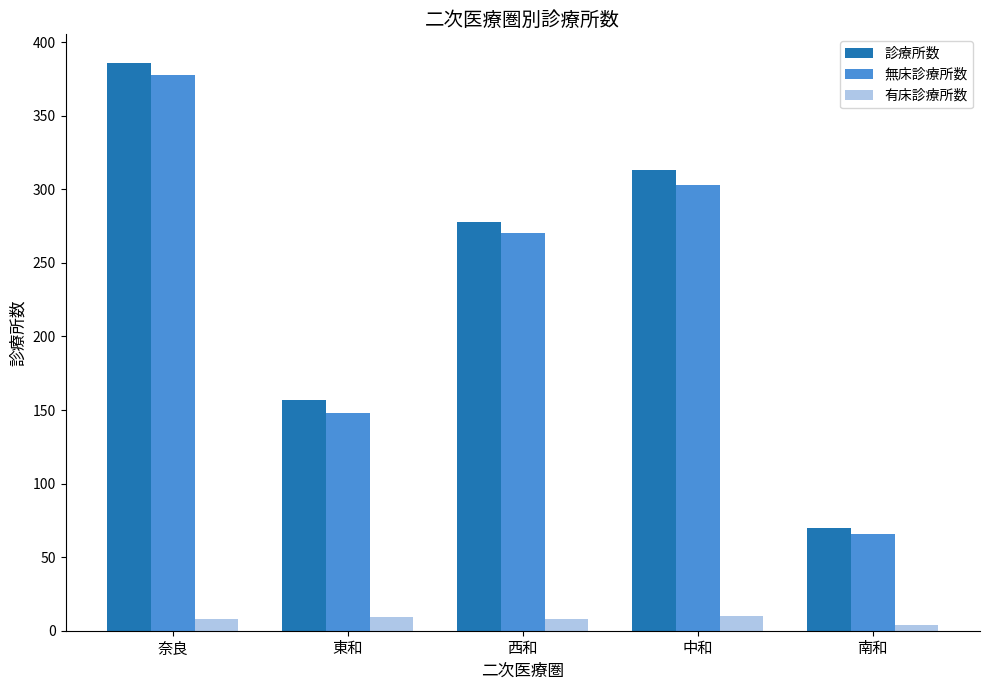

Does the chart contain any negative values?

No